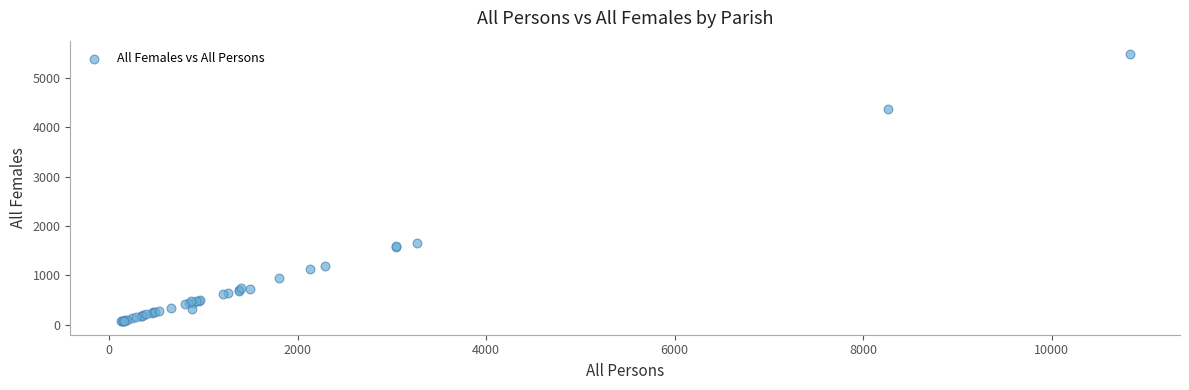

What Y value in the scatter plot is closest to 2773?

1653